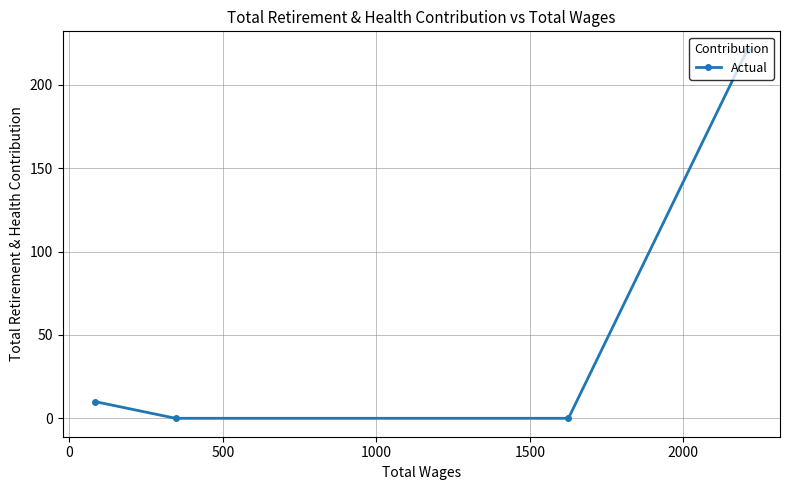

What is the average value?

58